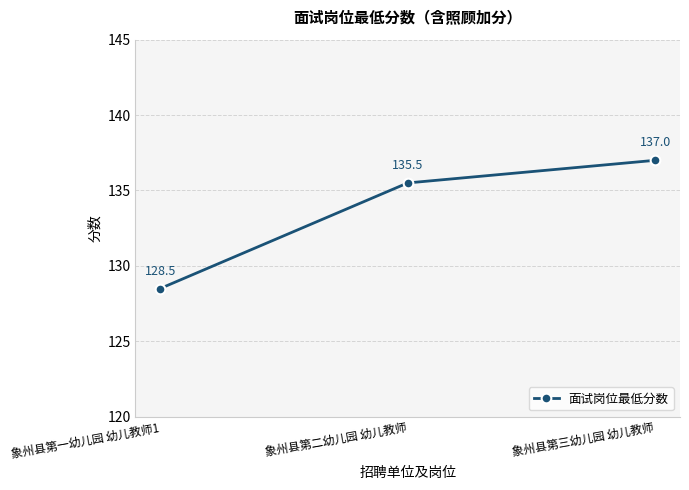

Which category has the lowest value across all series?

象州县第一幼儿园 幼儿教师1